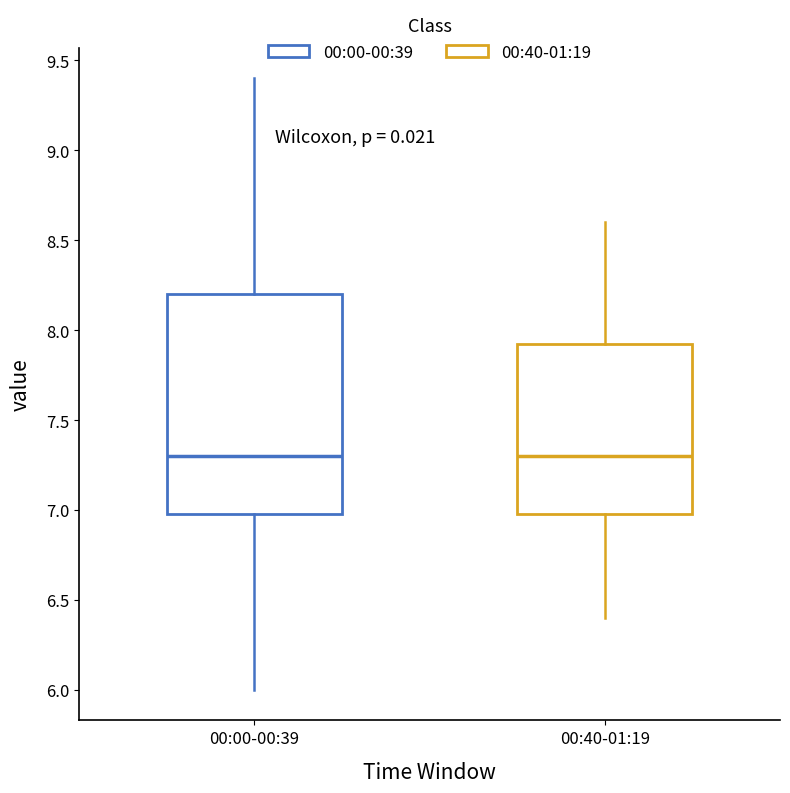

Where is the lower edge of the box for 00:40-01:19 on the y-axis? The values are not printed on the chart, so give them approximately, as read against the axis.

7.00